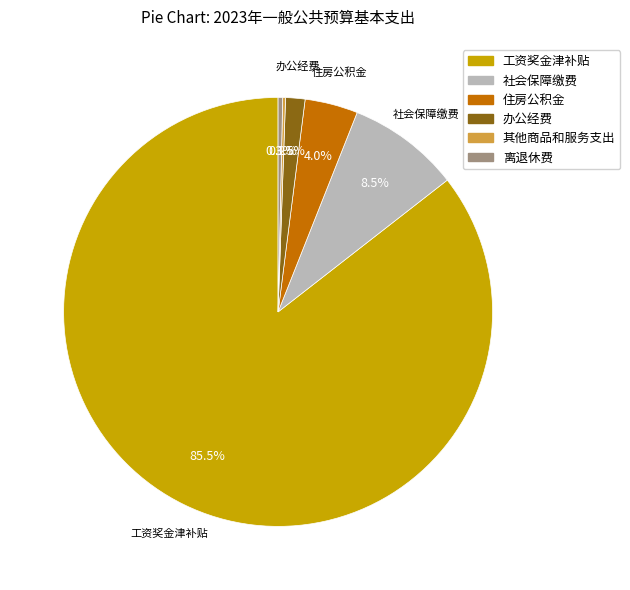

Between 工资奖金津补贴 and 离退休费, which is larger?

工资奖金津补贴